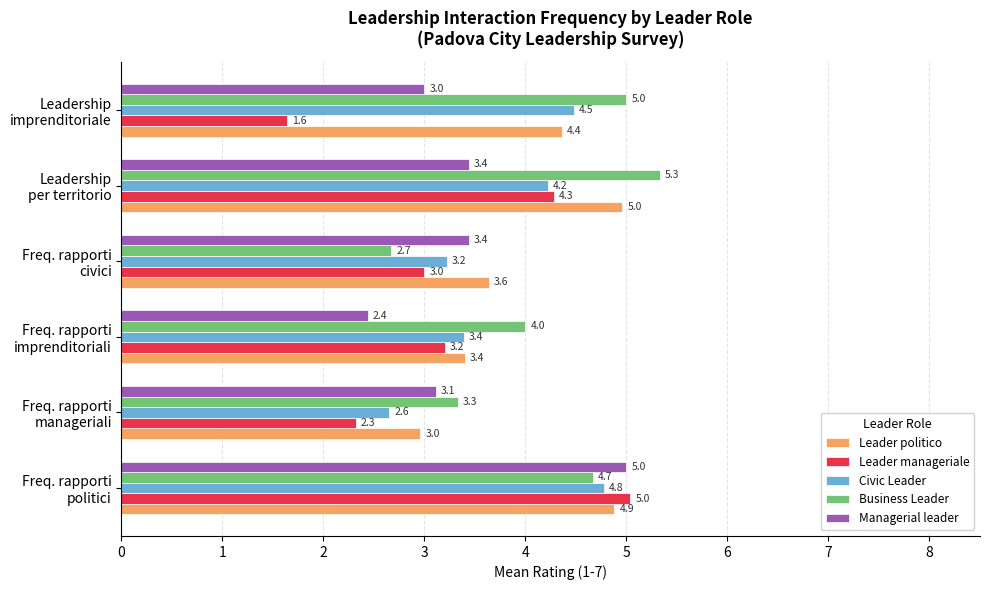

At how many categories does at least one series exceed 2?

6